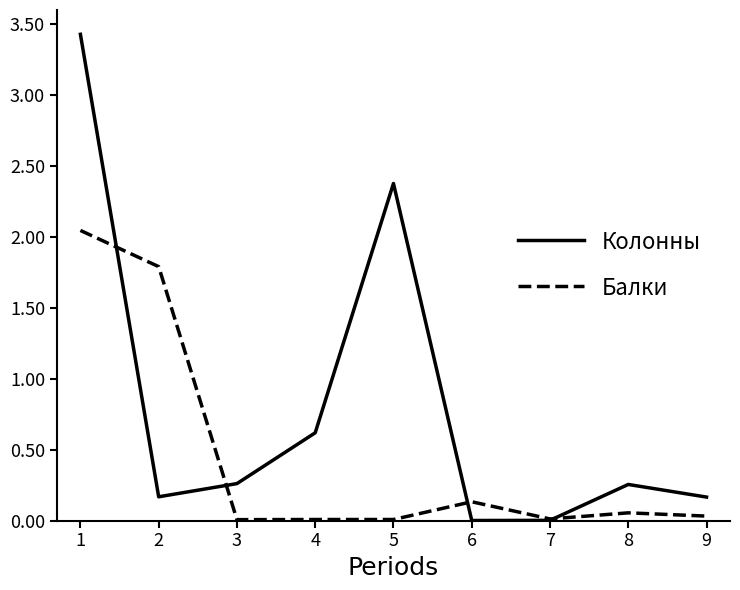

What are all the series names shown in the legend?

Колонны, Балки